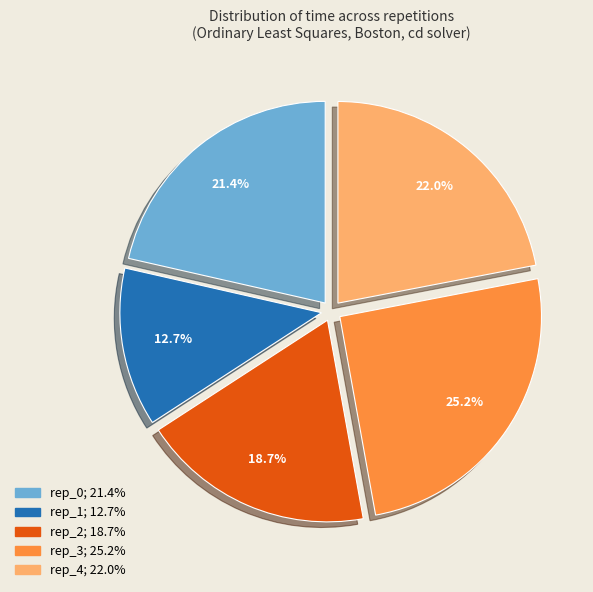

The rep_0 slice represents 8% of the pie. True or false?

False